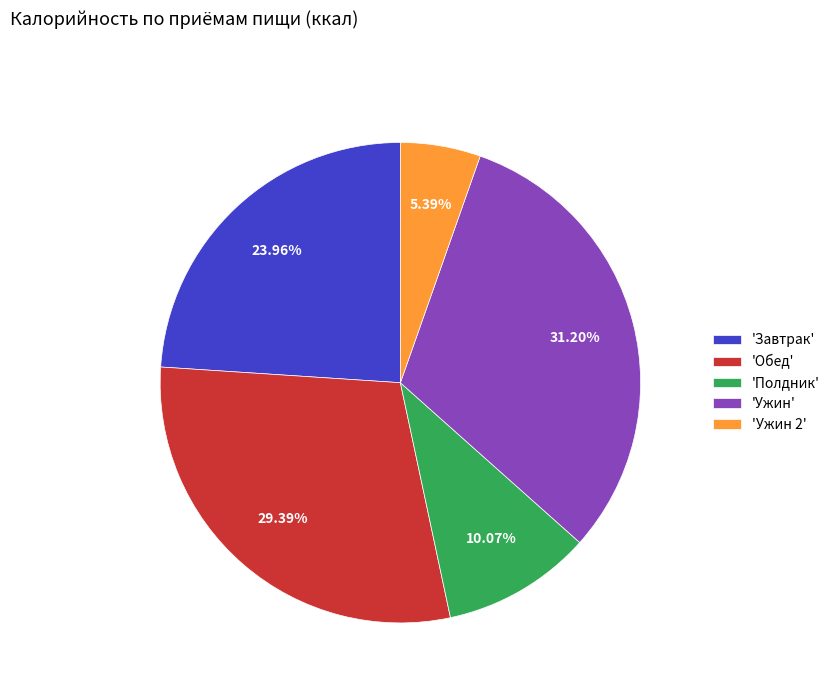

What is the ratio of the value at 'Обед' to the value at 'Завтрак'?

1.2